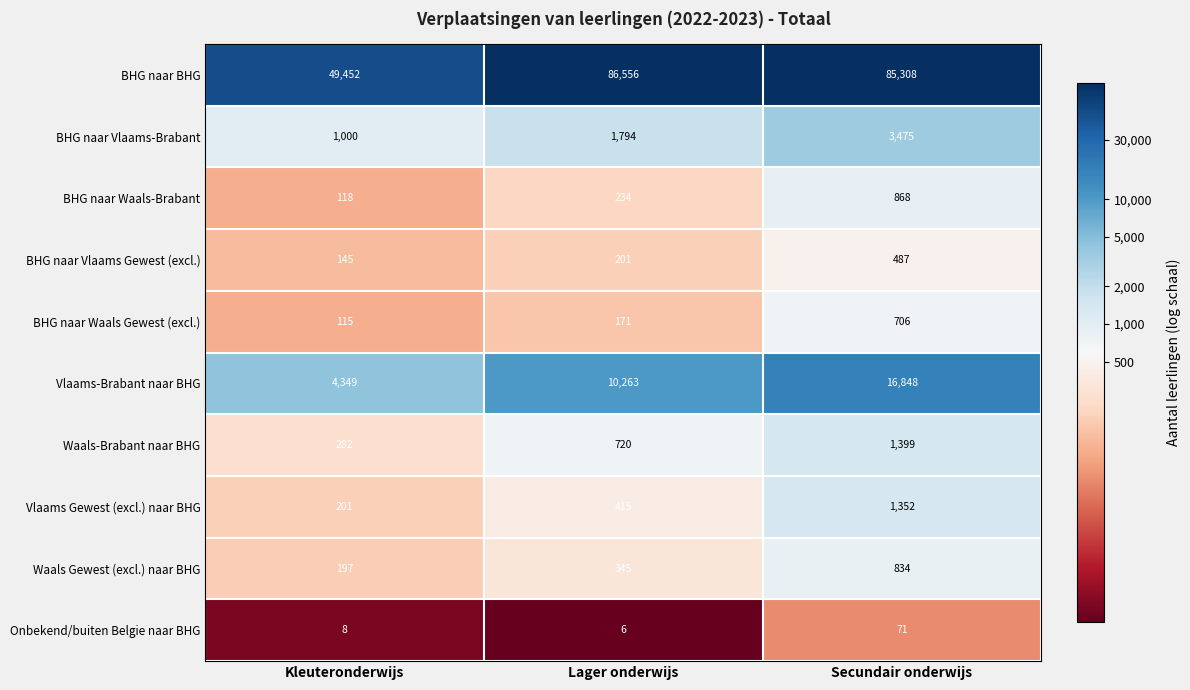

Rank the series by their maximum value, from lowest to highest.

Onbekend/buiten Belgie naar BHG, BHG naar Vlaams Gewest (excl.), BHG naar Waals Gewest (excl.), Waals Gewest (excl.) naar BHG, BHG naar Waals-Brabant, Vlaams Gewest (excl.) naar BHG, Waals-Brabant naar BHG, BHG naar Vlaams-Brabant, Vlaams-Brabant naar BHG, BHG naar BHG